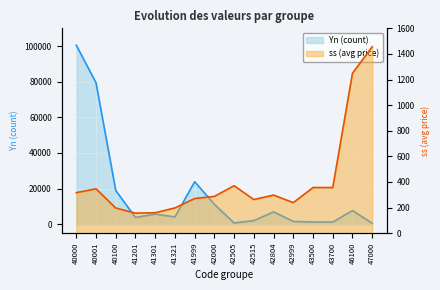

Rank the series by their average value, from highest to lowest.

Yn (count), ss (avg price)